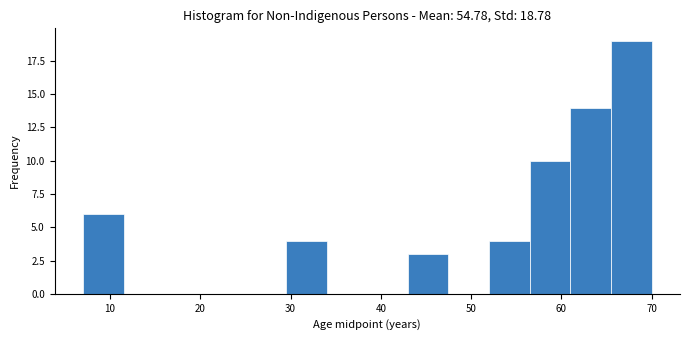

Reading left to right, transcribe this chart: for each bar, give the range it covers on the x-axis and its height. Neither the bar edges nor the heights are printed on the chart, so give them approximately, as read against the axes.

7.0 to 11.5: 6
11.5 to 16.0: 0
16.0 to 20.5: 0
20.5 to 25.0: 0
25.0 to 29.5: 0
29.5 to 34.0: 4
34.0 to 38.5: 0
38.5 to 43.0: 0
43.0 to 47.5: 3
47.5 to 52.0: 0
52.0 to 56.5: 4
56.5 to 61.0: 10
61.0 to 65.5: 14
65.5 to 70.0: 19